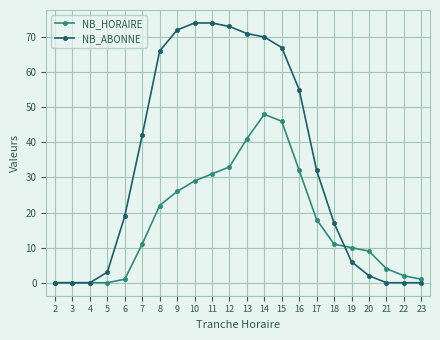

At which label does NB_ABONNE first exceed 32?

7